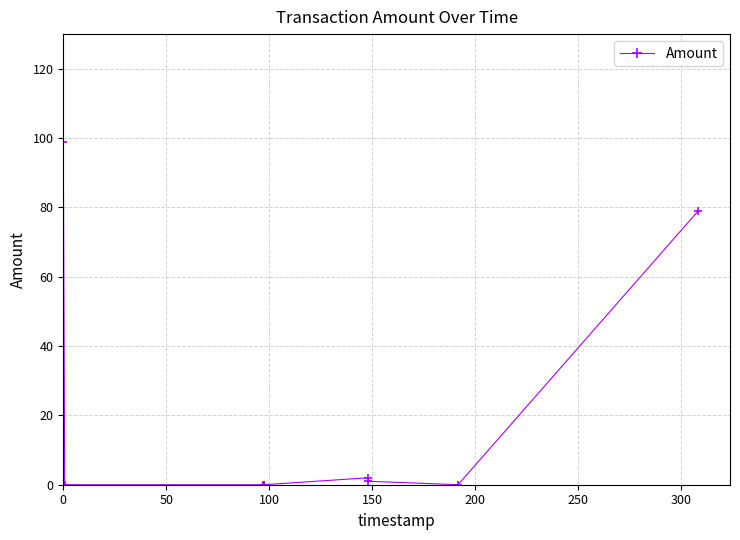

What is the sum of all values?

180.8